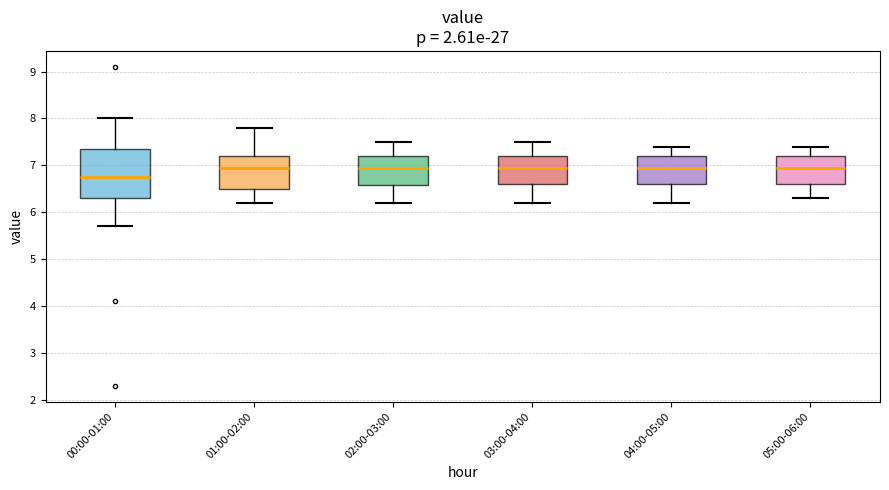

Reading left to right, read every box against the y-axis: the position of its median line, the range the box covers, and the ends of its whiskers. The values are not printed on the chart, so give them approximately, as read against the axis.

00:00-01:00: median 6.8, box 6.3 to 7.3, whiskers 5.7 to 8.0
01:00-02:00: median 7.0, box 6.5 to 7.2, whiskers 6.2 to 7.8
02:00-03:00: median 7.0, box 6.6 to 7.2, whiskers 6.2 to 7.5
03:00-04:00: median 7.0, box 6.6 to 7.2, whiskers 6.2 to 7.5
04:00-05:00: median 7.0, box 6.6 to 7.2, whiskers 6.2 to 7.4
05:00-06:00: median 7.0, box 6.6 to 7.2, whiskers 6.3 to 7.4